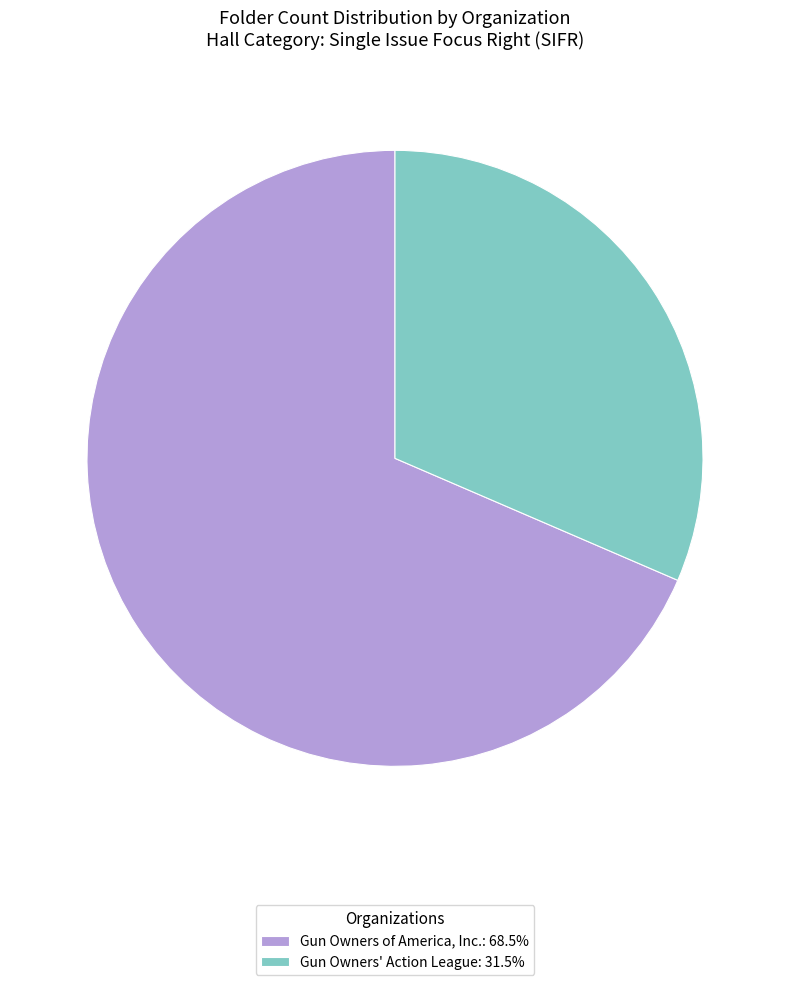

What is the smallest slice in the pie chart?

Gun Owners' Action League